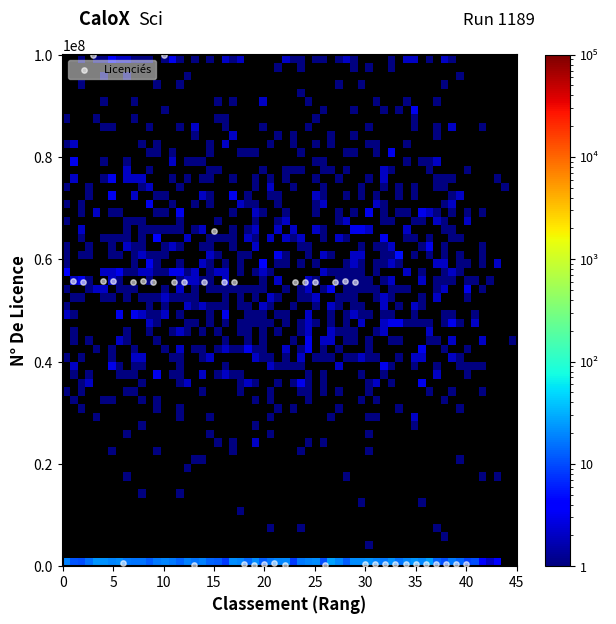

What is the range of Y values (max minus min)?

99829374